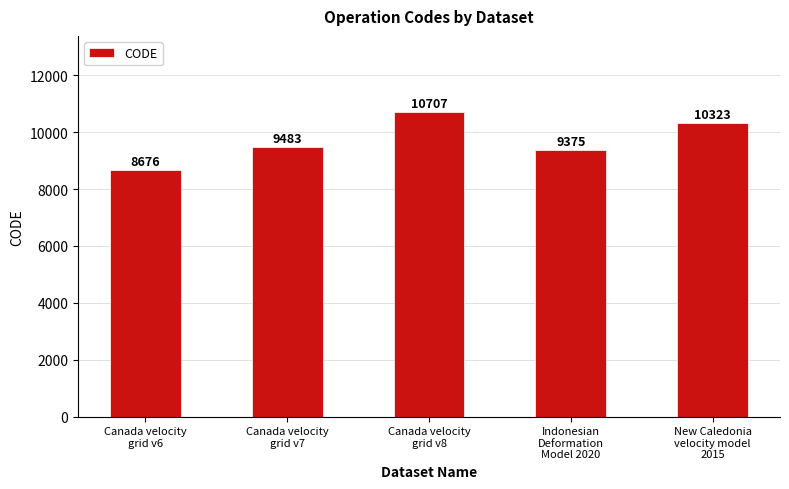

Reading left to right, what are all the values shown in this chart?

8676	9483	10707	9375	10323